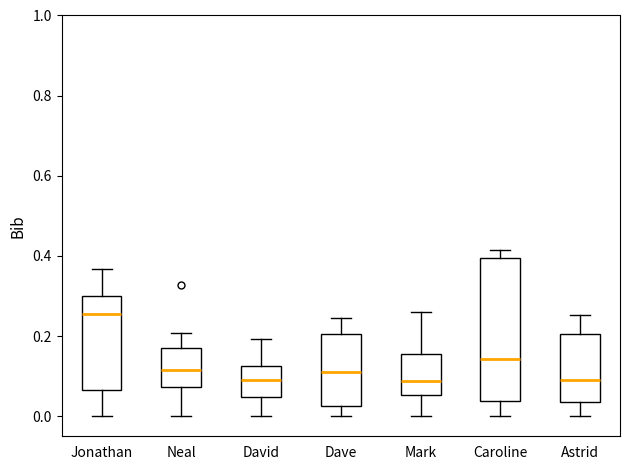

Where does the upper whisker of the box for Jonathan end on the y-axis? The values are not printed on the chart, so give them approximately, as read against the axis.

0.36